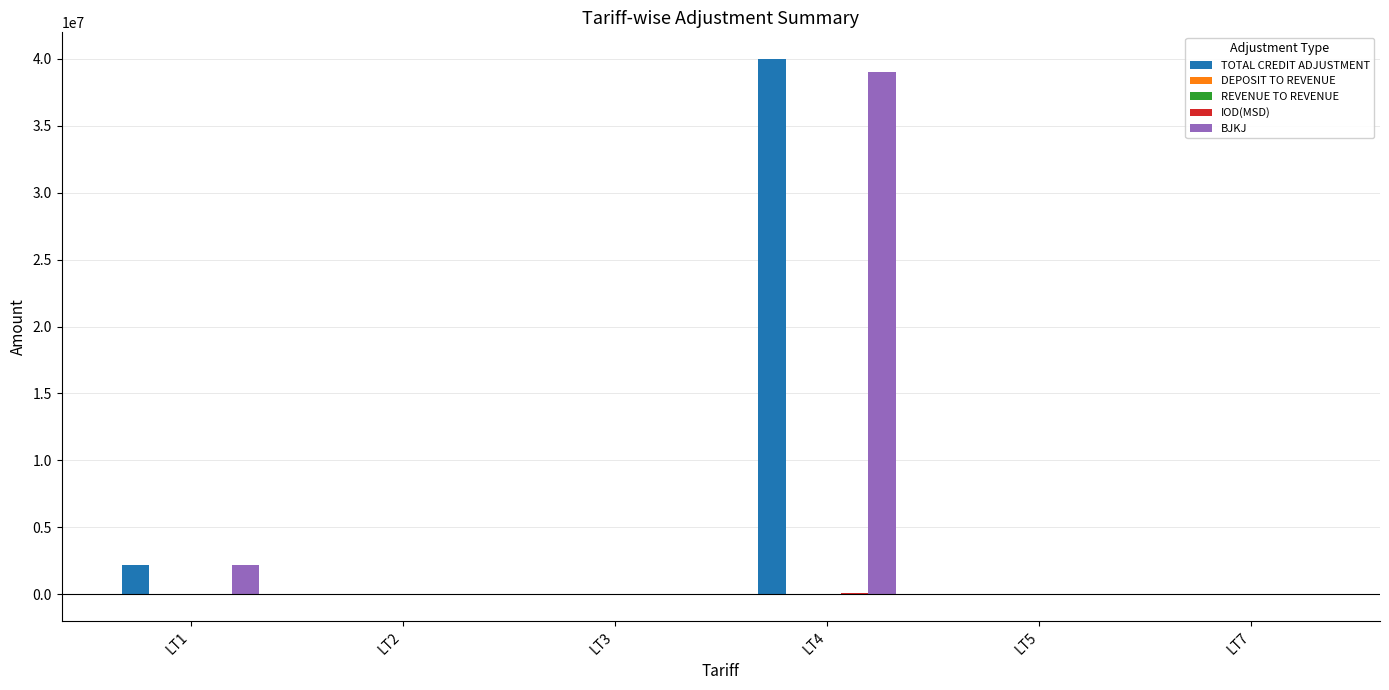

How many groups of bars are there?

6